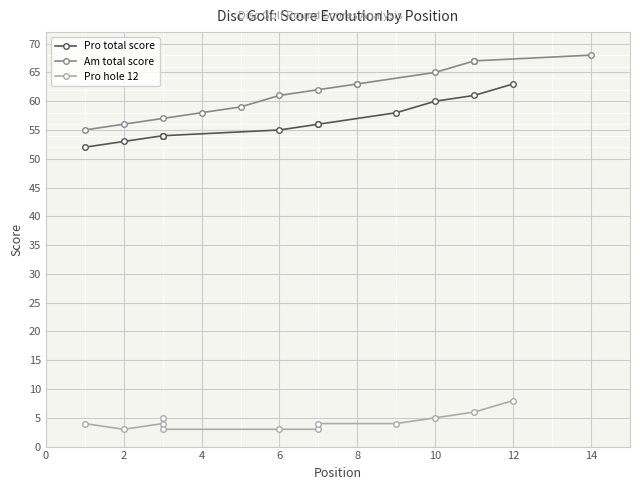

Read the hole_12 value at 3.

5